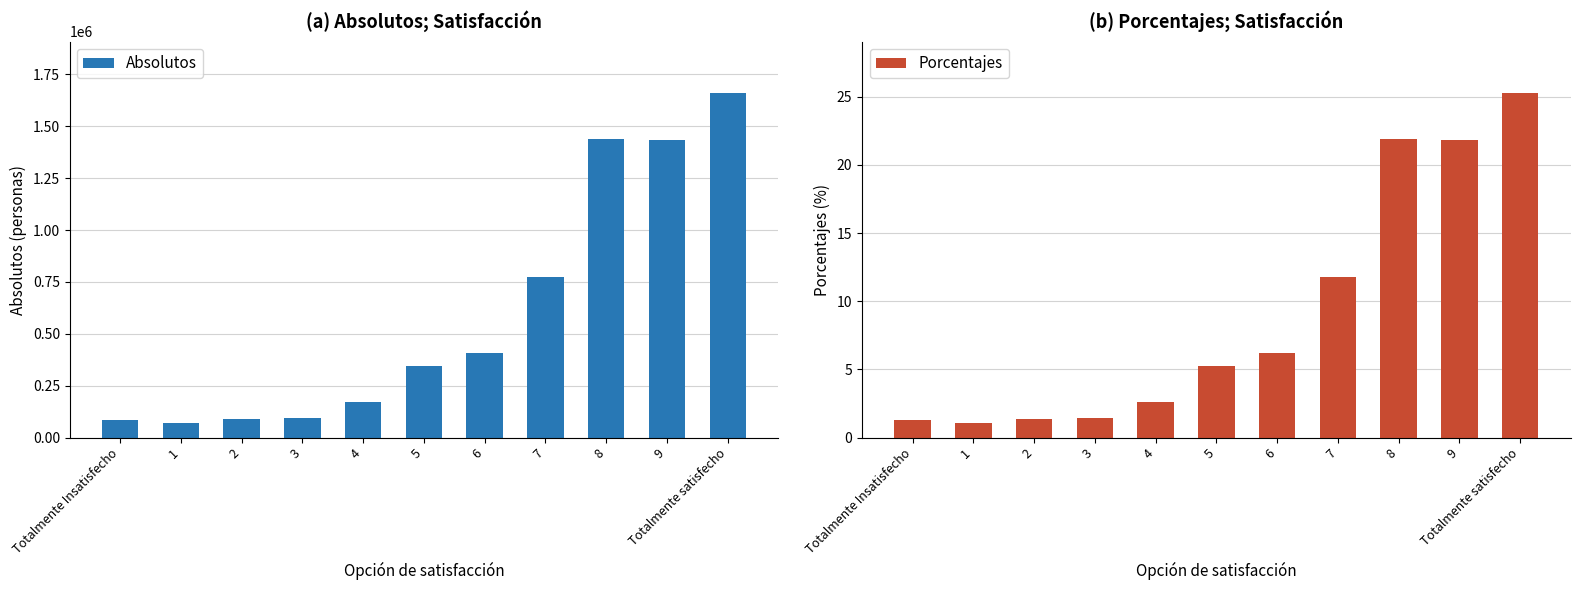

How many series are shown in this chart?

2